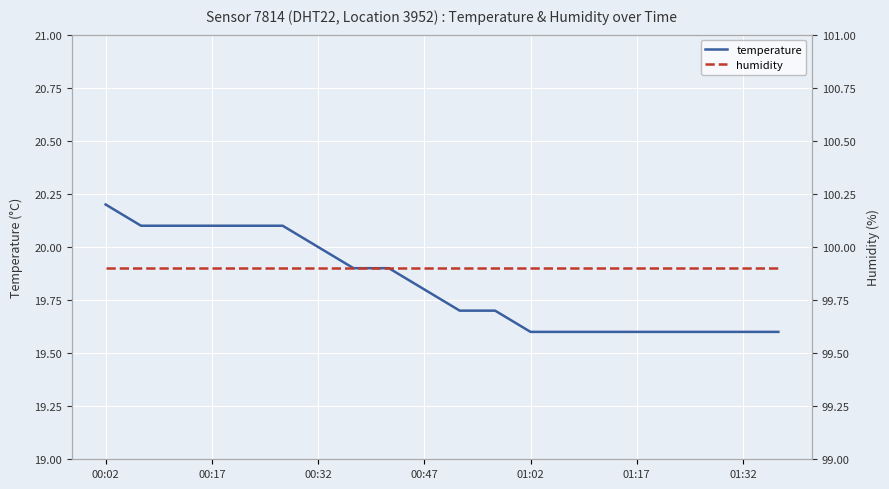

True or false: humidity and temperature cross at least once.

False